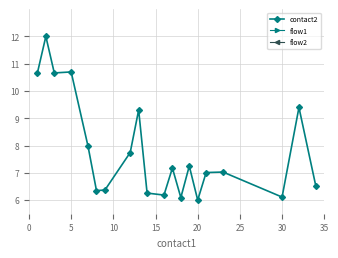

What is the average value of the flow1 series?

1.0